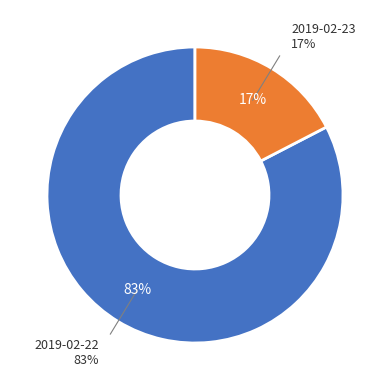

What percentage do 2019-02-23 and 2019-02-22 together represent?

100.0%